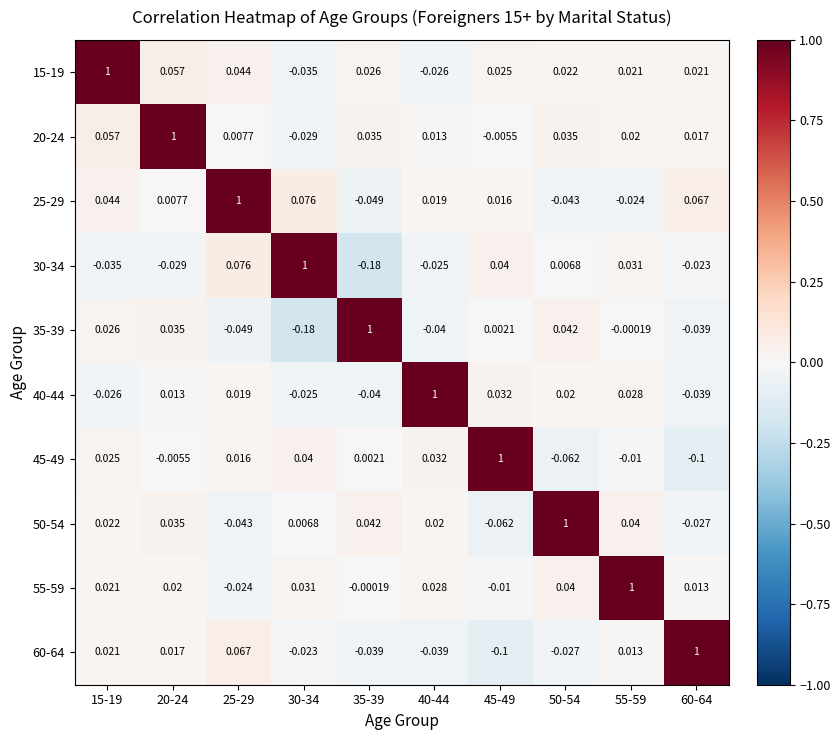

Is the value of 15-19 at 30-34 greater than the value of 20-24 at 20-24?

No